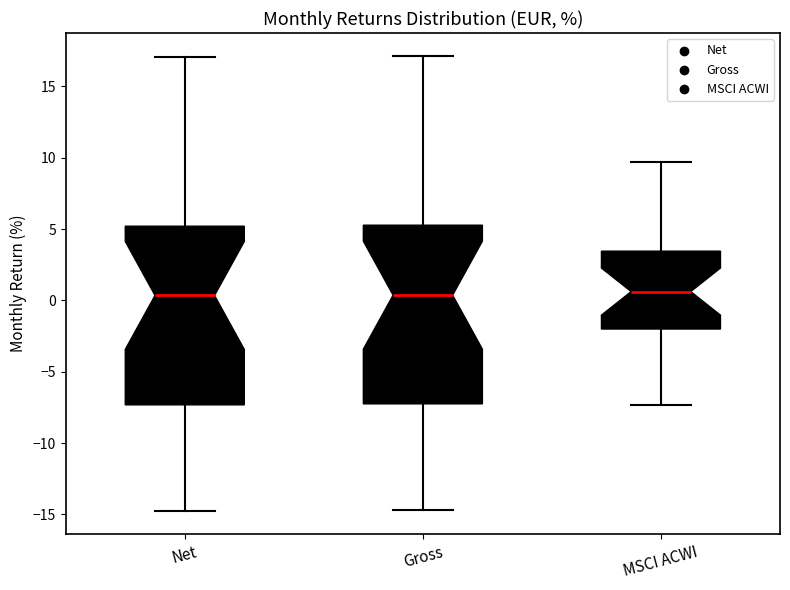

Where does the median line of the box for MSCI ACWI sit on the y-axis? The values are not printed on the chart, so give them approximately, as read against the axis.

0.5